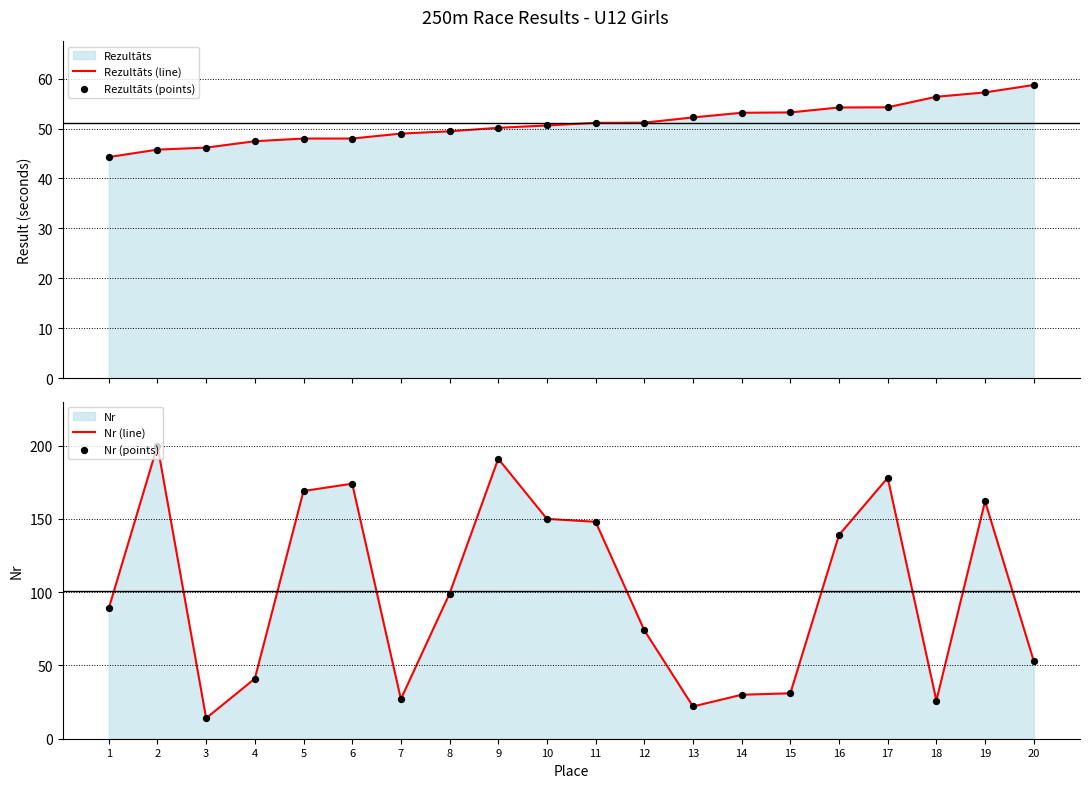

Is the value of Nr (points) at 9 greater than the value of Rezultāts (points) at 15?

Yes